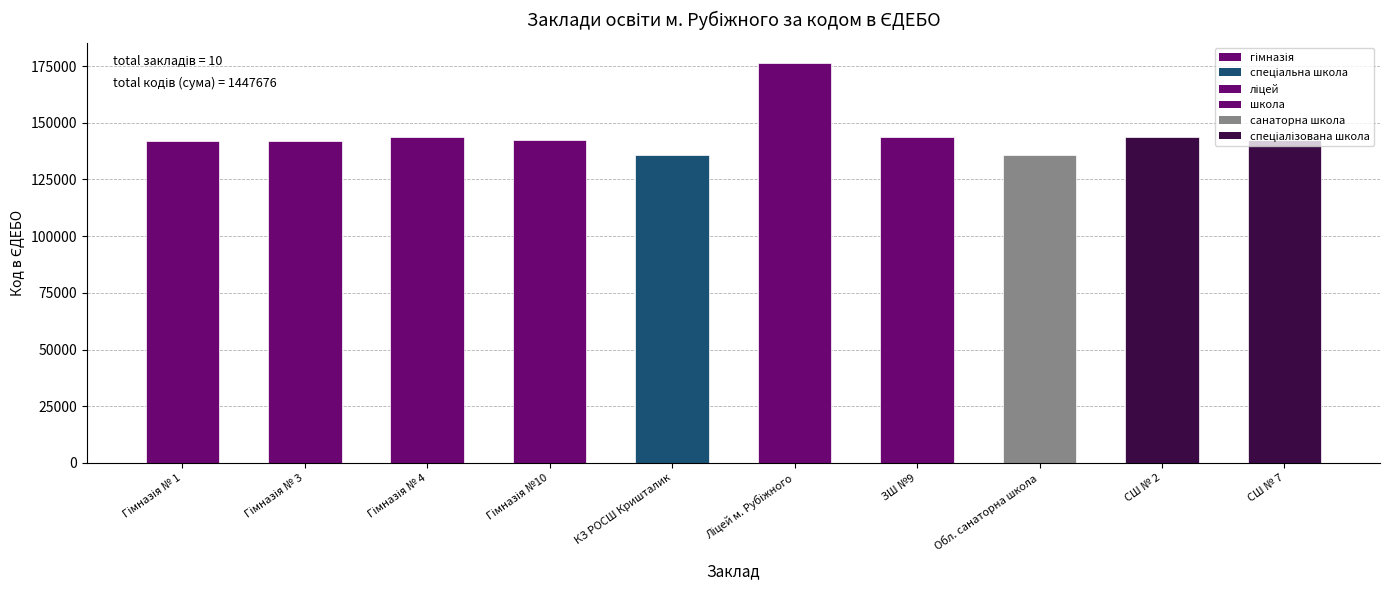

How many distinct data groups are displayed?

1